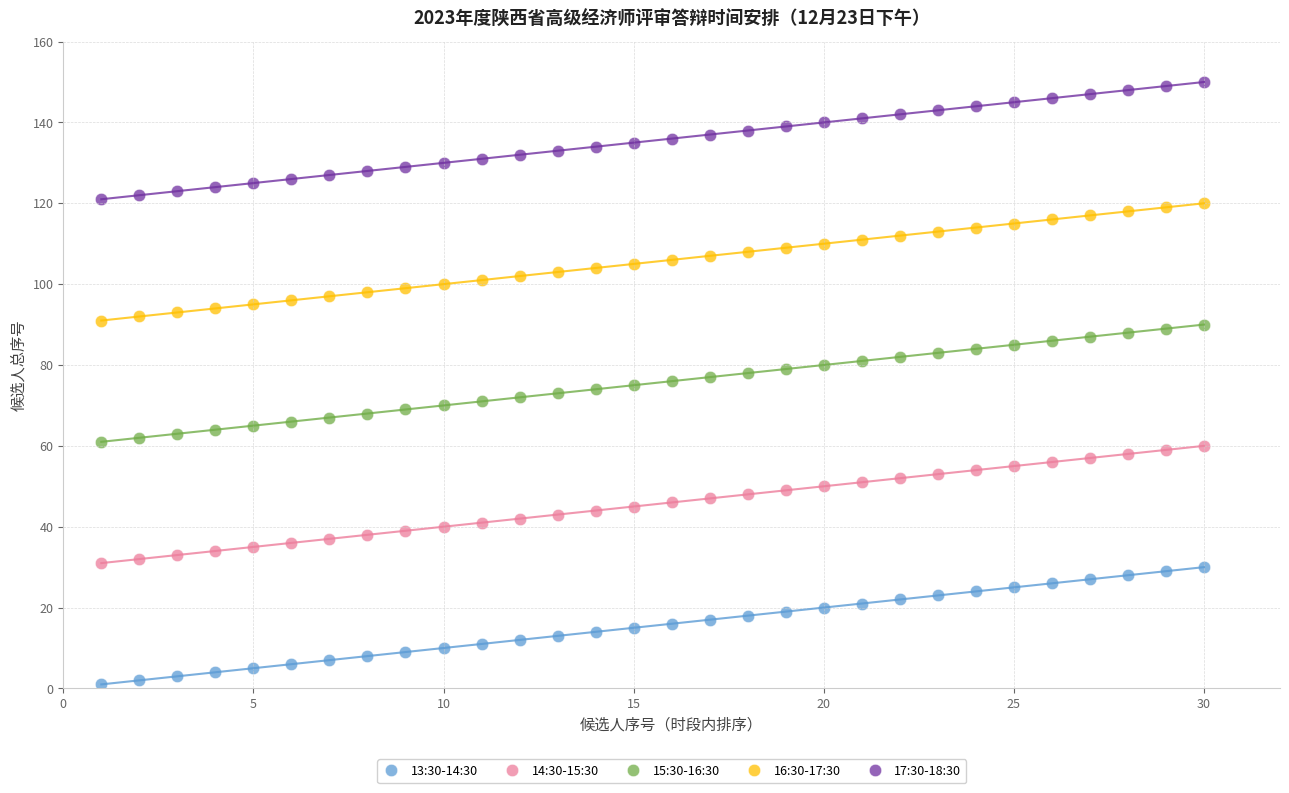

Across all data points, what is the range of Y values (max minus min)?

149